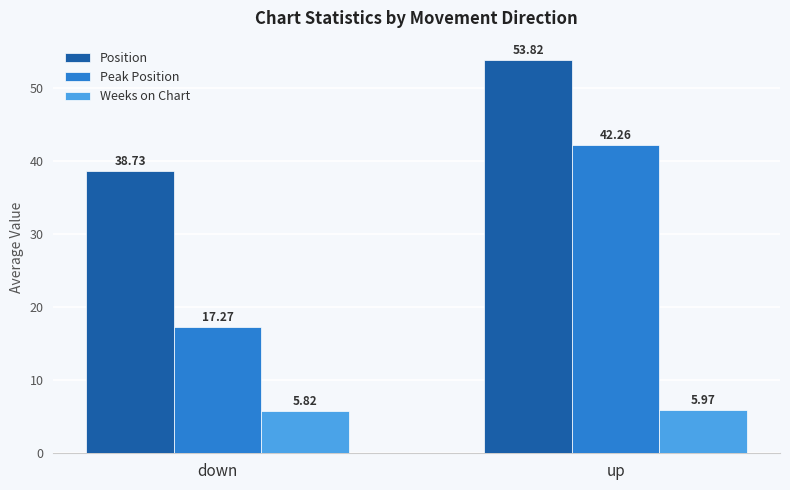

How many bars are there in total?

6